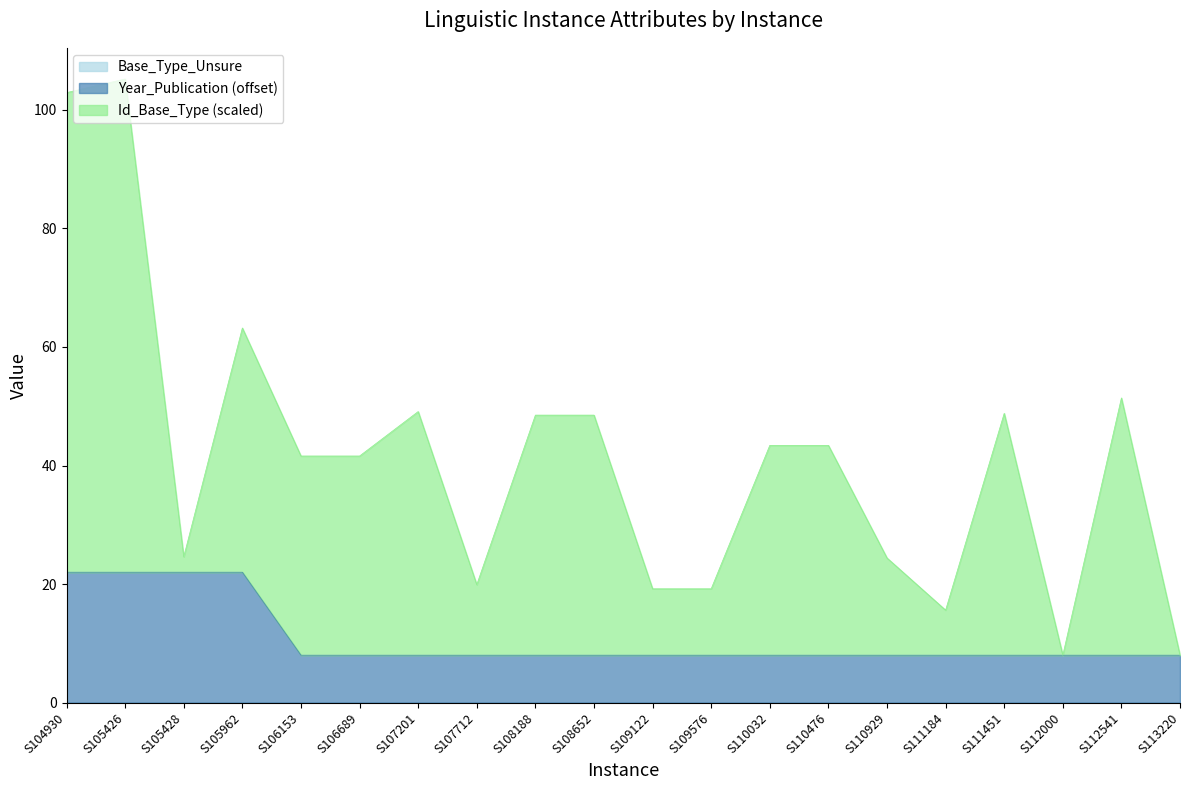

What is the approximate value of Id_Base_Type at S108188?

48.5